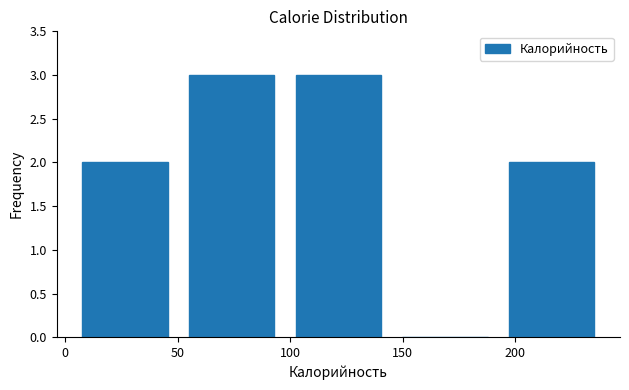

Reading left to right, transcribe this chart: for each bar, give the range it covers on the x-axis and its height. Neither the bar edges nor the heights are printed on the chart, so give them approximately, as read against the axes.

5 to 50: 2
50 to 100: 3
100 to 145: 3
145 to 195: 0
195 to 240: 2